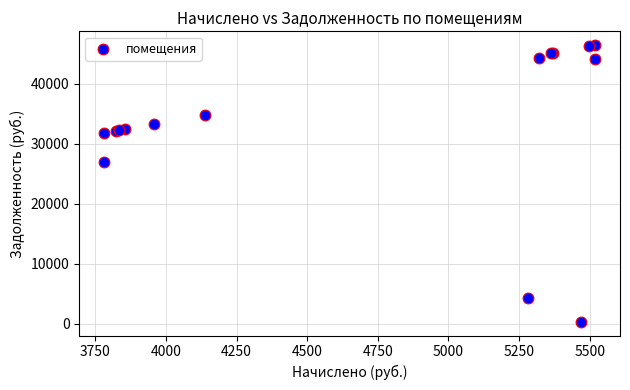

What Y value in the scatter plot is closest to 23413?

27047.1